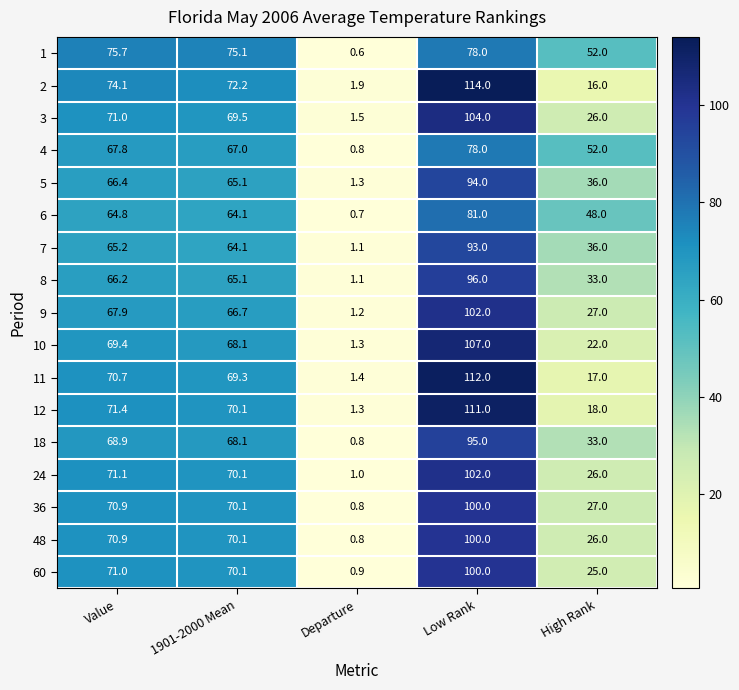

Rank the categories by 1 value from highest to lowest.

Low Rank, Value, 1901-2000 Mean, High Rank, Departure